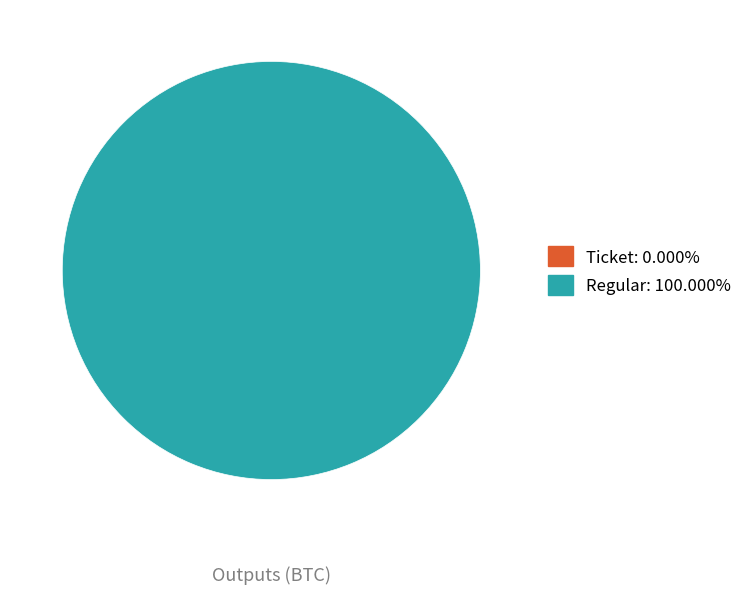

Which has a higher value, Regular or Ticket?

Regular